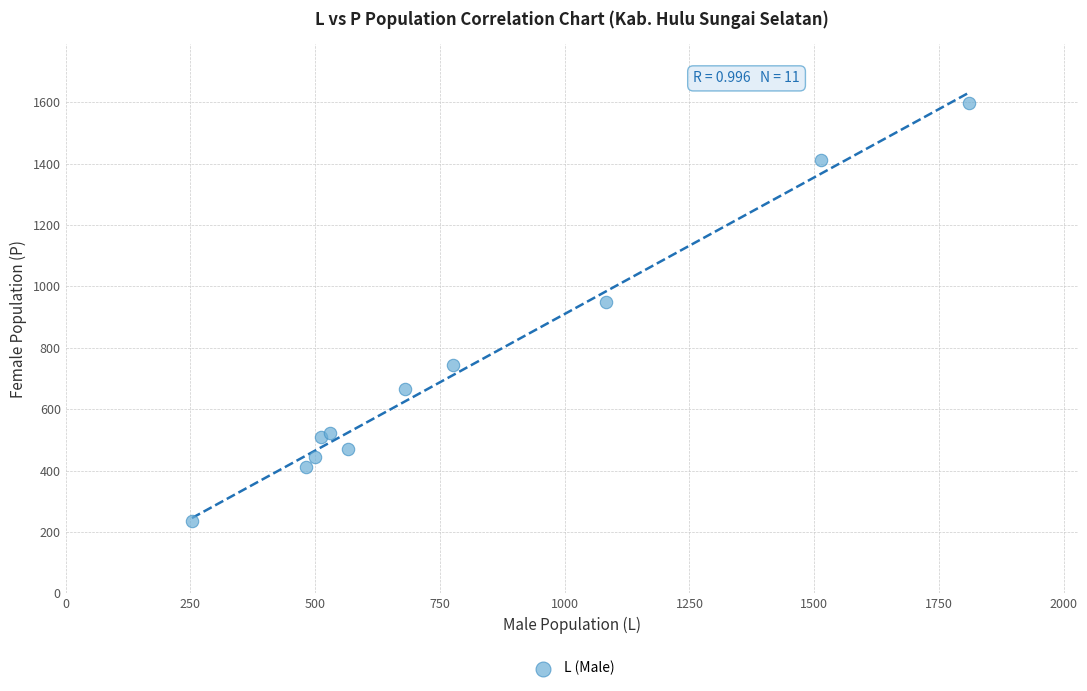

What Y value in the scatter plot is closest to 917?

950